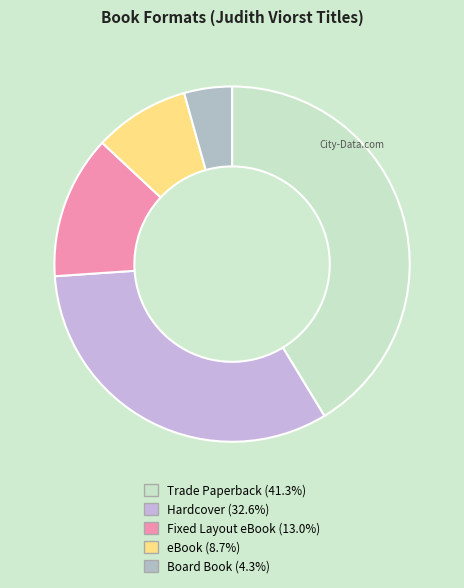

What is the smallest slice in the pie chart?

Board Book